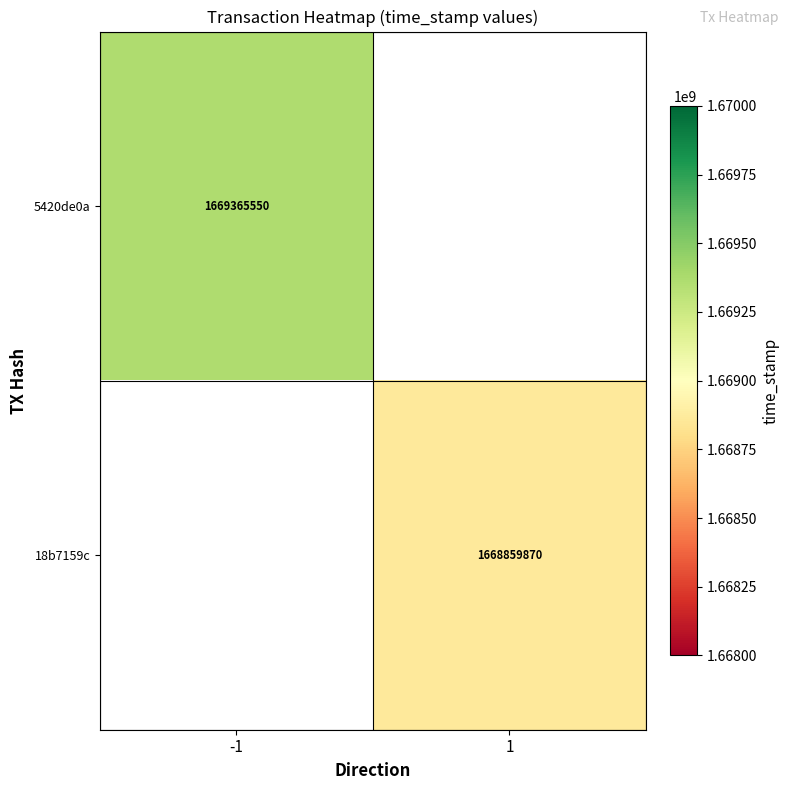

The 5420de0a series shows 1669365550 at -1. True or false?

True